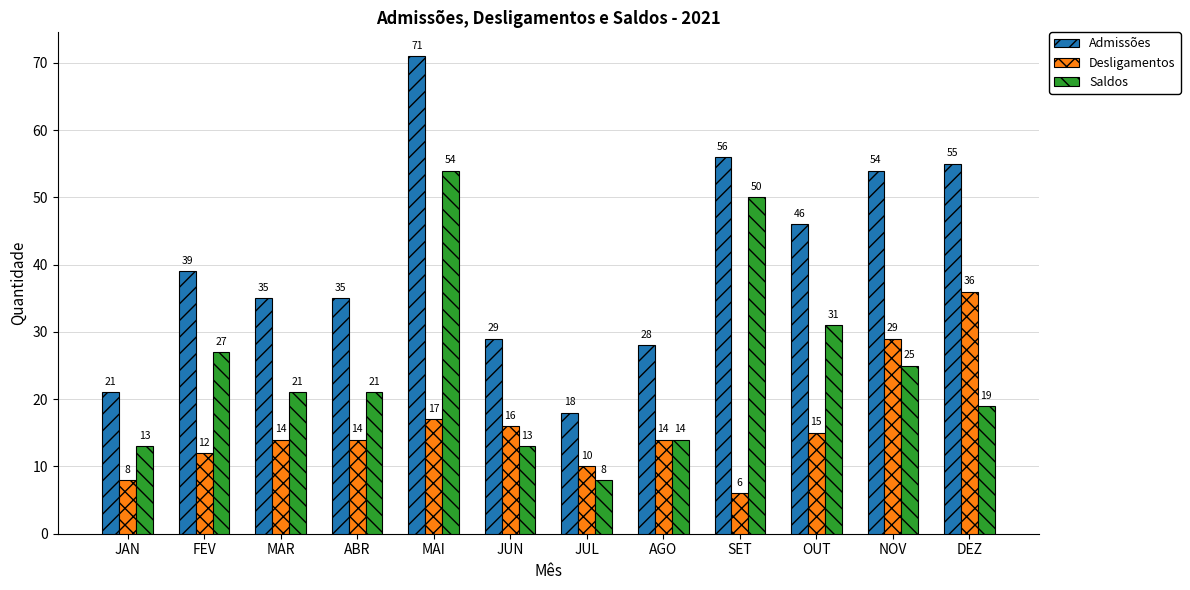

Reading left to right, list all the values displayed in this chart.

Admissões: 21	39	35	35	71	29	18	28	56	46	54	55
Desligamentos: 8	12	14	14	17	16	10	14	6	15	29	36
Saldos: 13	27	21	21	54	13	8	14	50	31	25	19